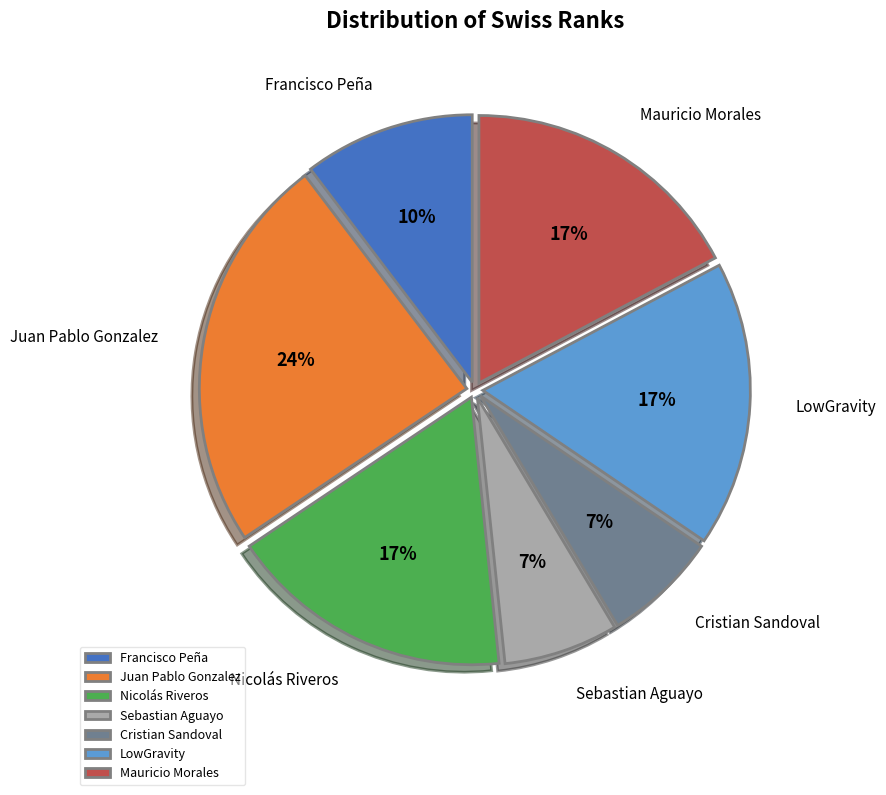

Do Cristian Sandoval and Francisco Peña together represent more than half of the pie?

No